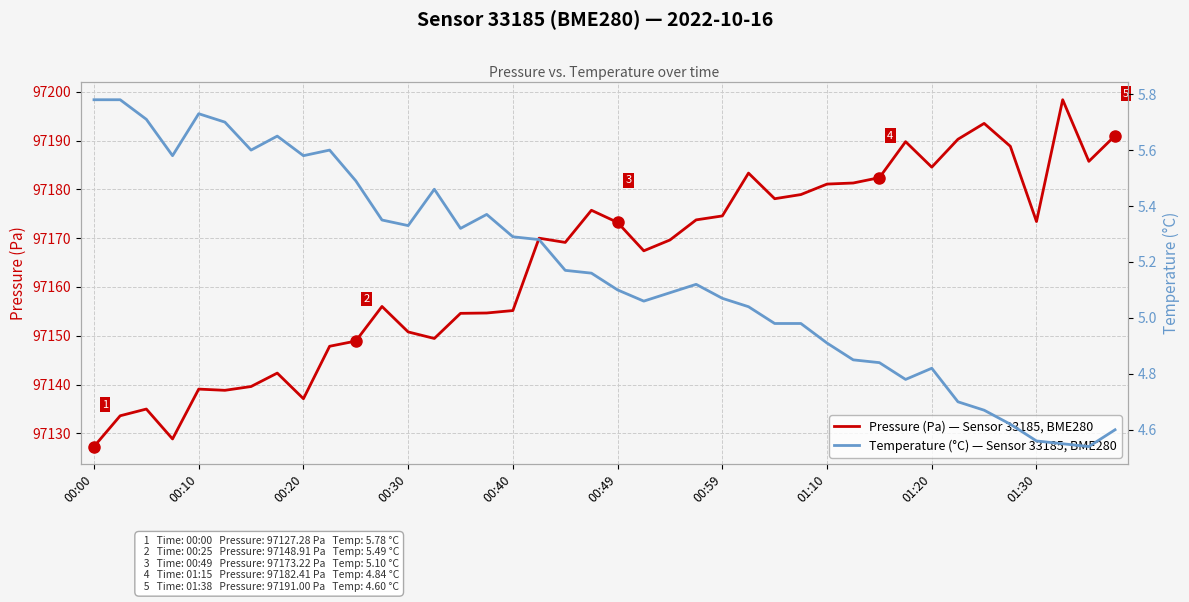

The Temperature (°C) — Sensor 33185, BME280 series shows 5.1 at 22. True or false?

True